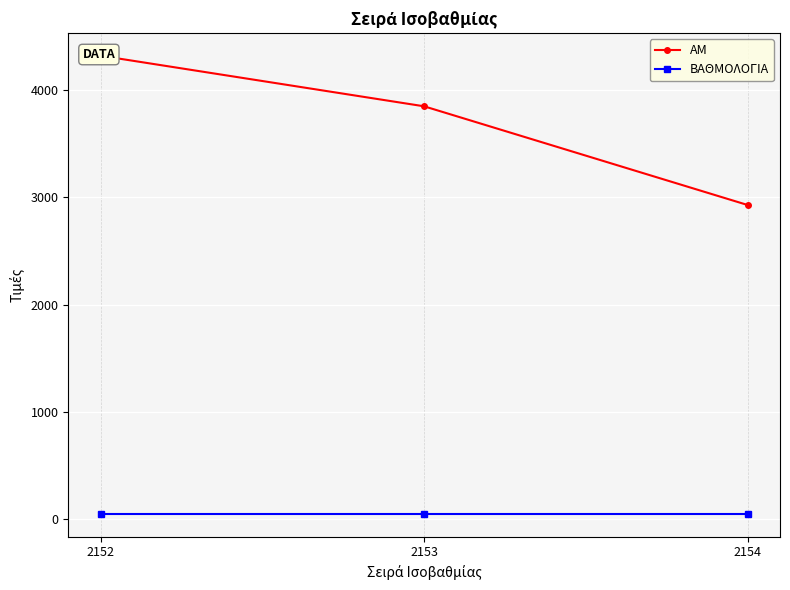

What are all the series names shown in the legend?

ΑΜ, ΒΑΘΜΟΛΟΓΙΑ